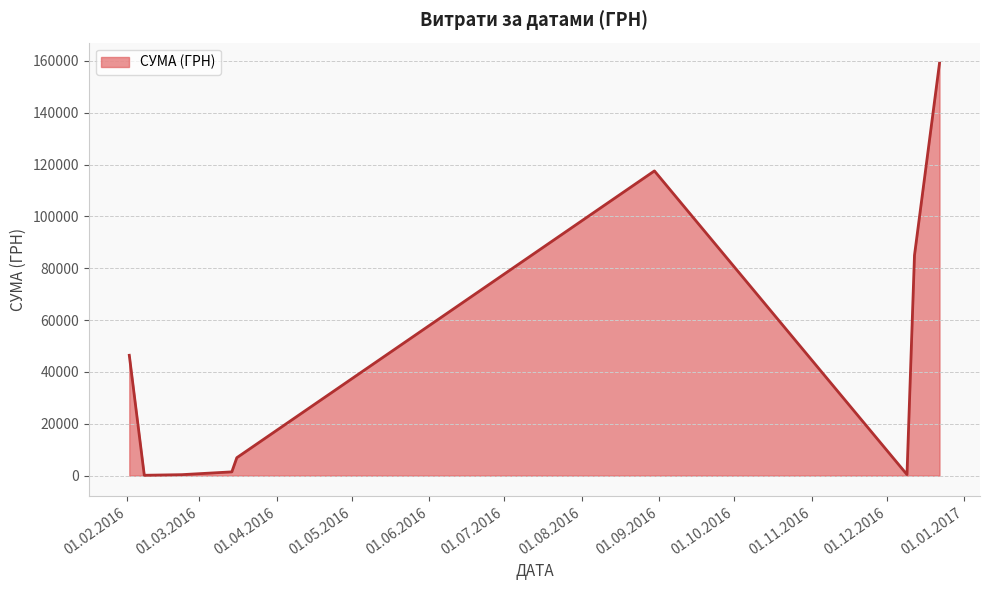

What is the greatest value displayed?

159095.4